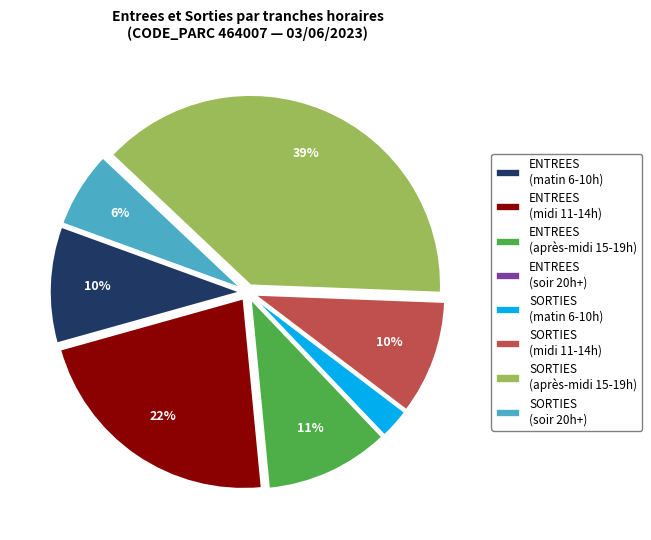

Do SORTIES (matin 6-10h) and SORTIES (après-midi 15-19h) together represent more than half of the pie?

No